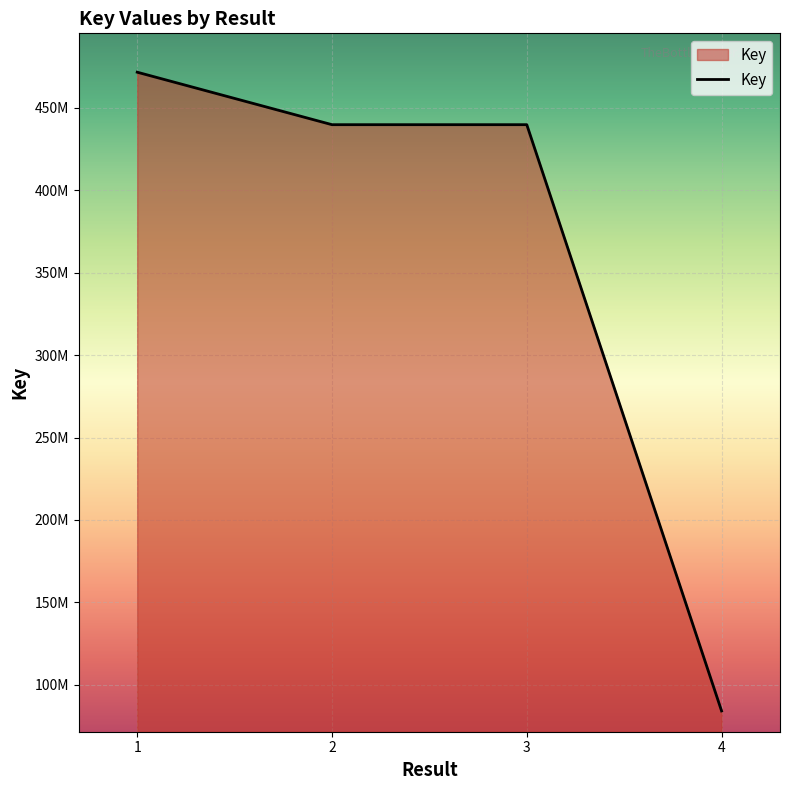

Between 1 and 2, which is larger?

1